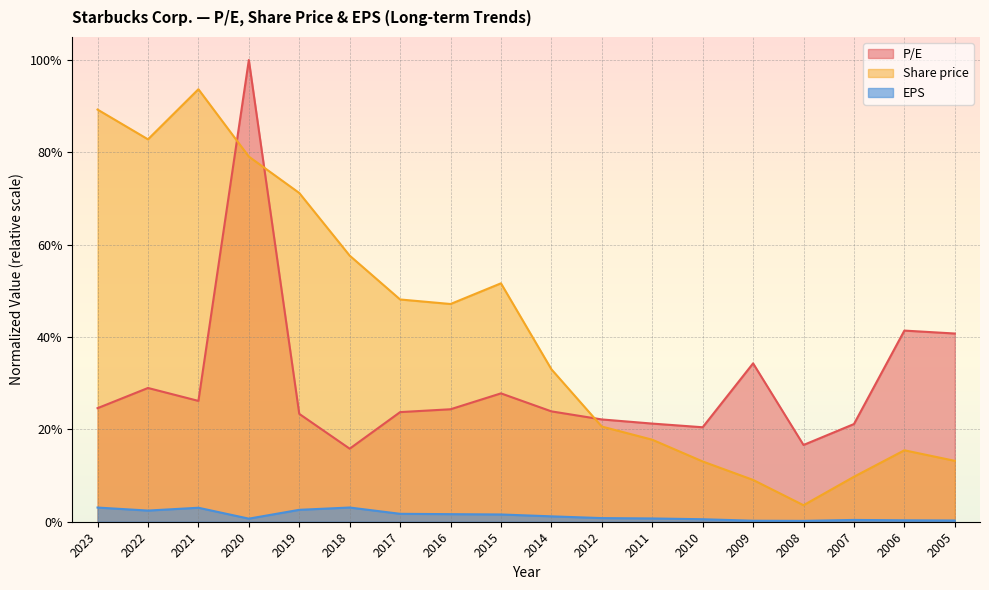

What is the total value across all series at 2011?

0.4